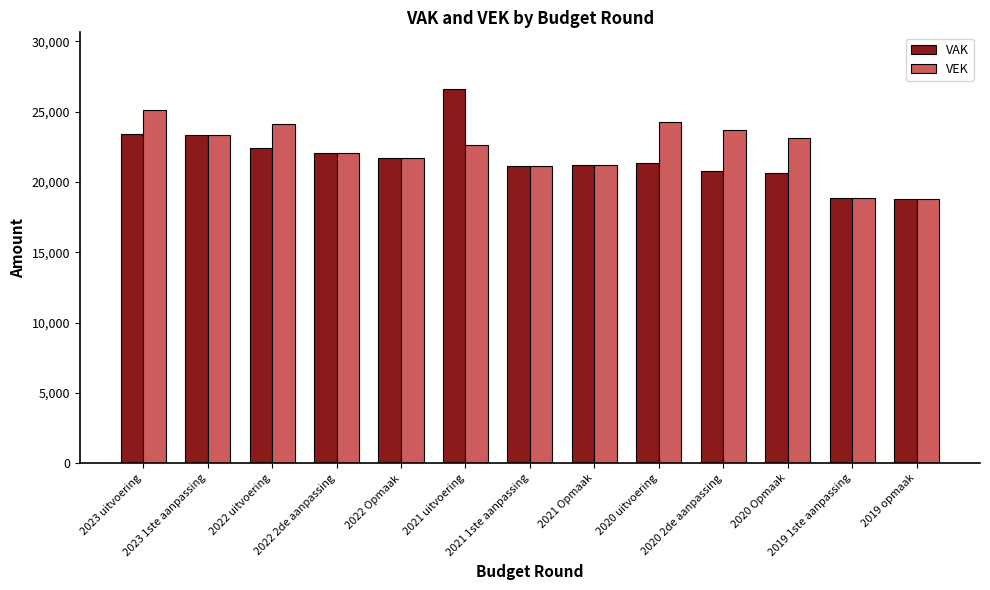

Which series has the largest range (max minus min)?

VAK